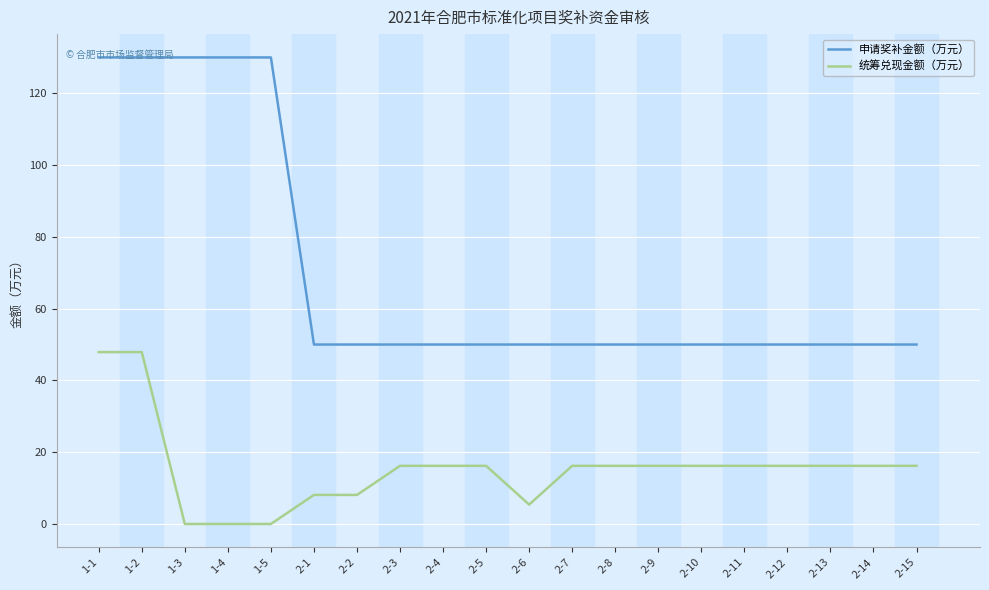

Is it true that 申请奖补金额（万元） equals 87.5 at 2-14?

False